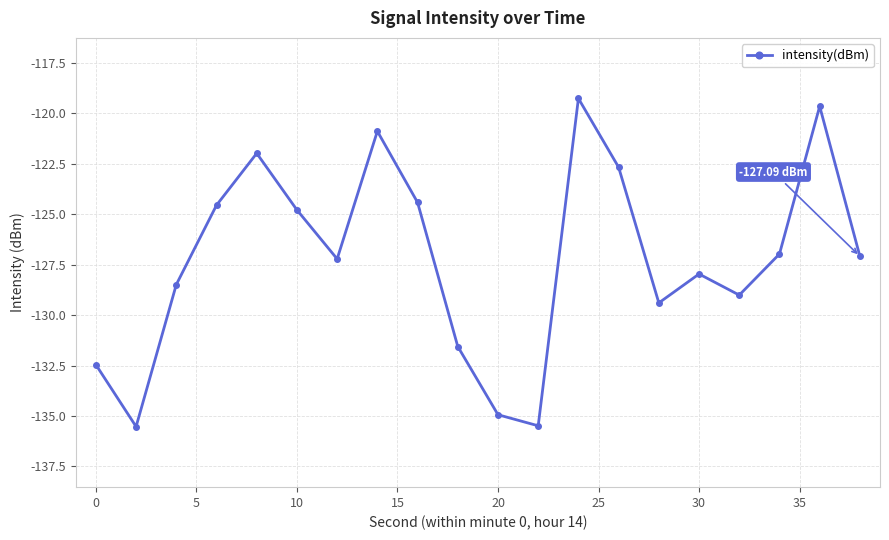

How many distinct data groups are displayed?

1